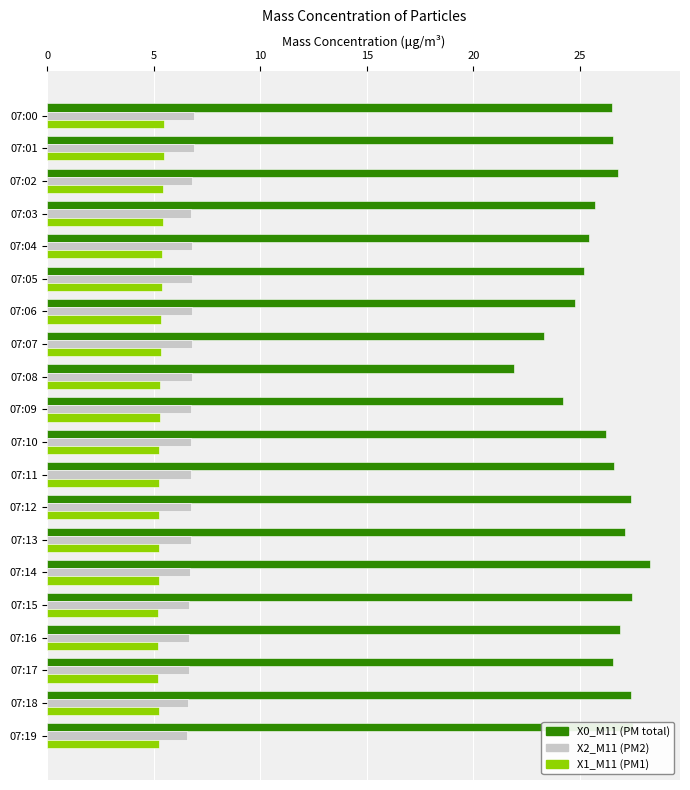

At which category is the sum across all series the highest?

07:14